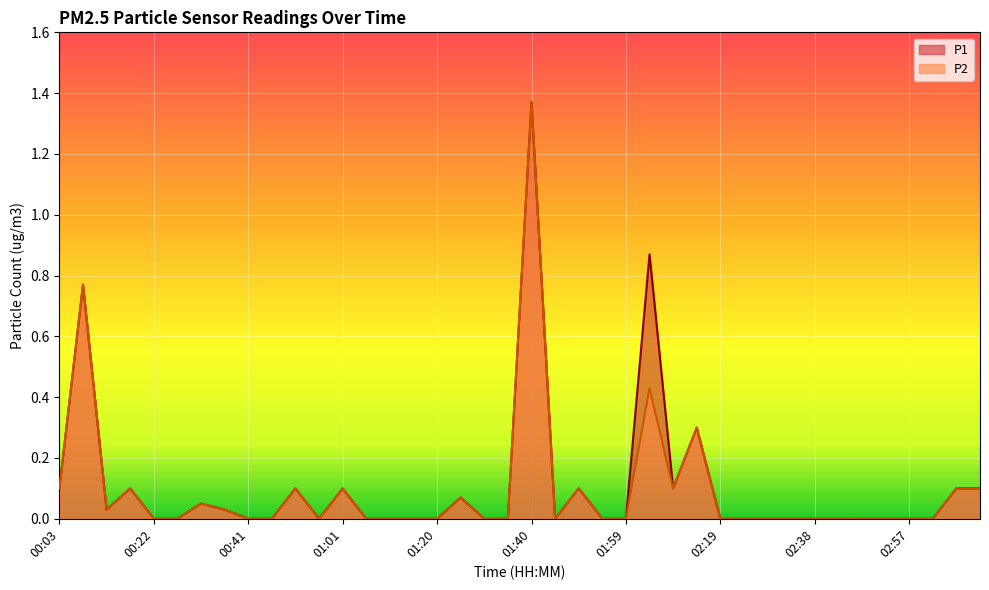

True or false: P1 and P2 cross at least once.

False